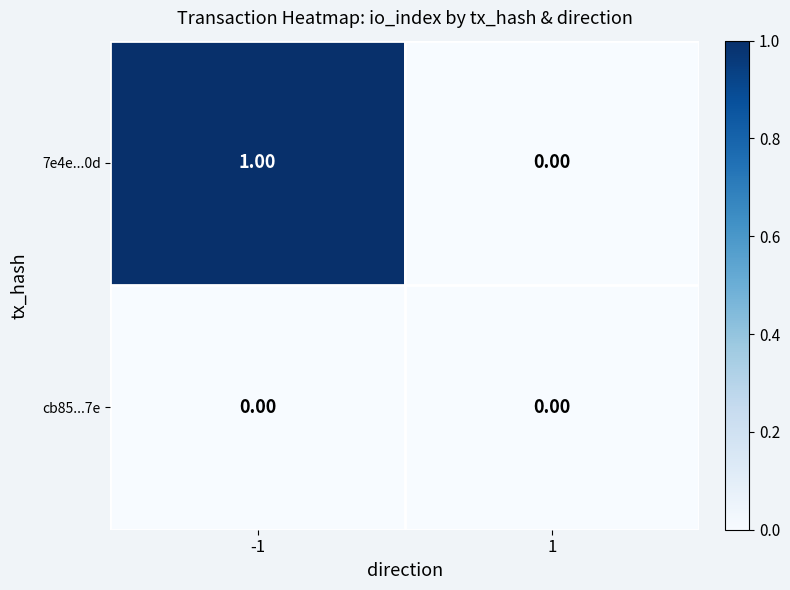

Is the value of cb85...7e at 1 greater than the value of 7e4e...0d at -1?

No